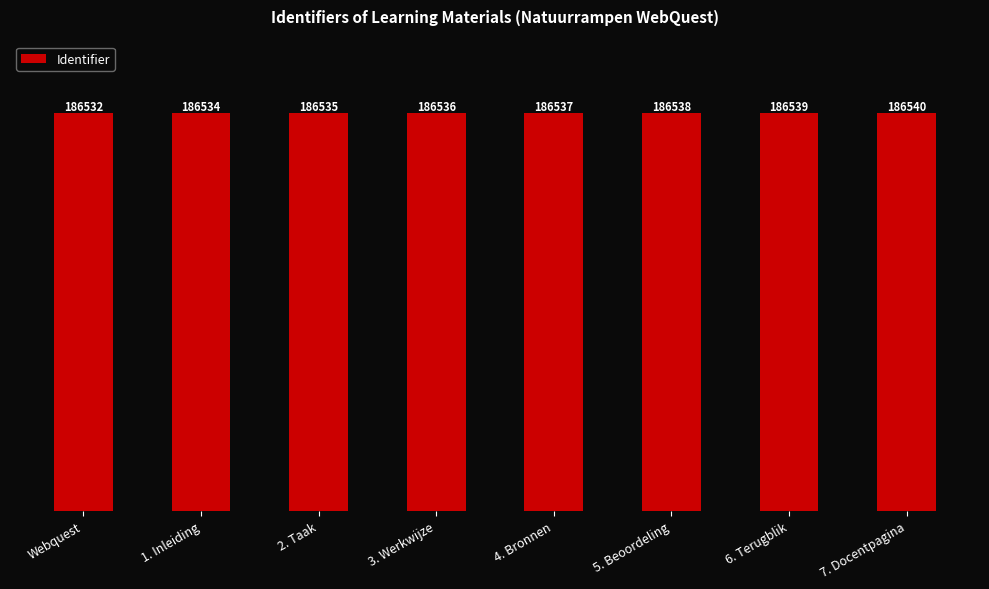

Reading left to right, transcribe all the data shown in this chart.

Webquest=186532	1. Inleiding=186534	2. Taak=186535	3. Werkwijze=186536	4. Bronnen=186537	5. Beoordeling=186538	6. Terugblik=186539	7. Docentpagina=186540